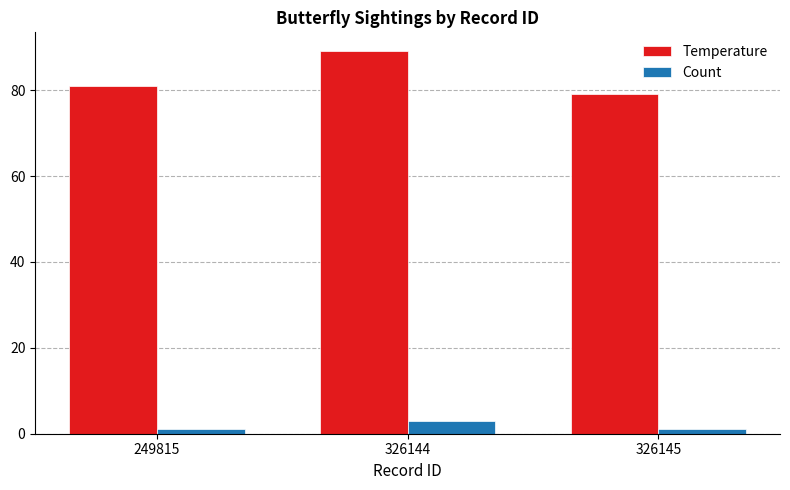

What is the difference between the maximum and minimum values in the Count series?

2